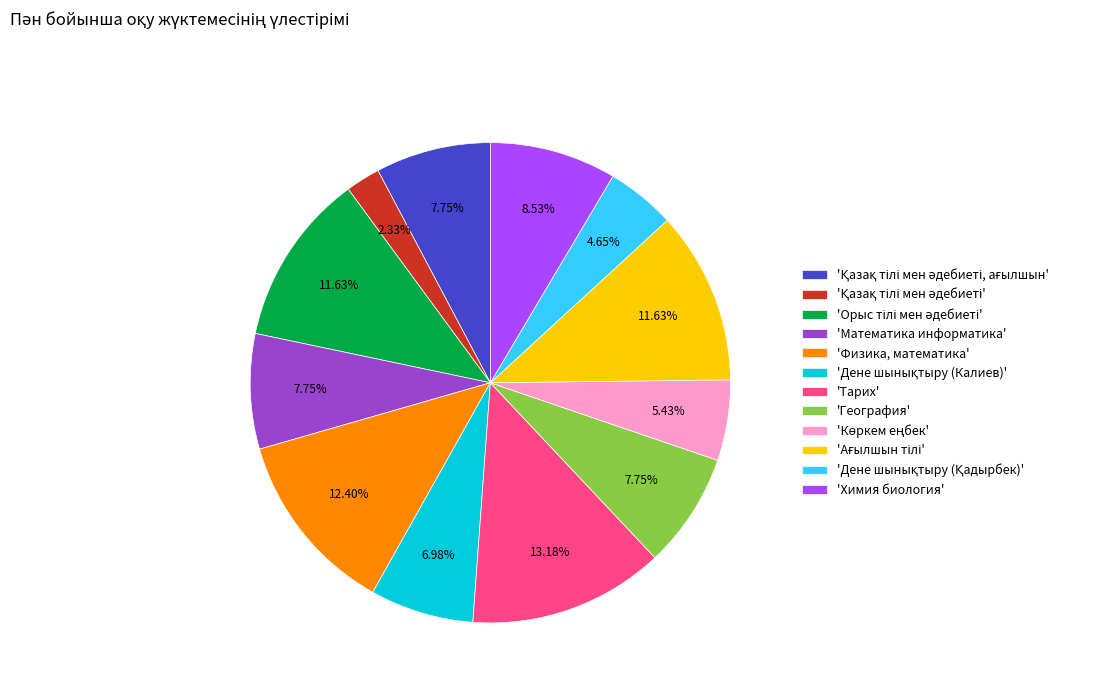

Is there any slice that represents more than half of the pie?

No